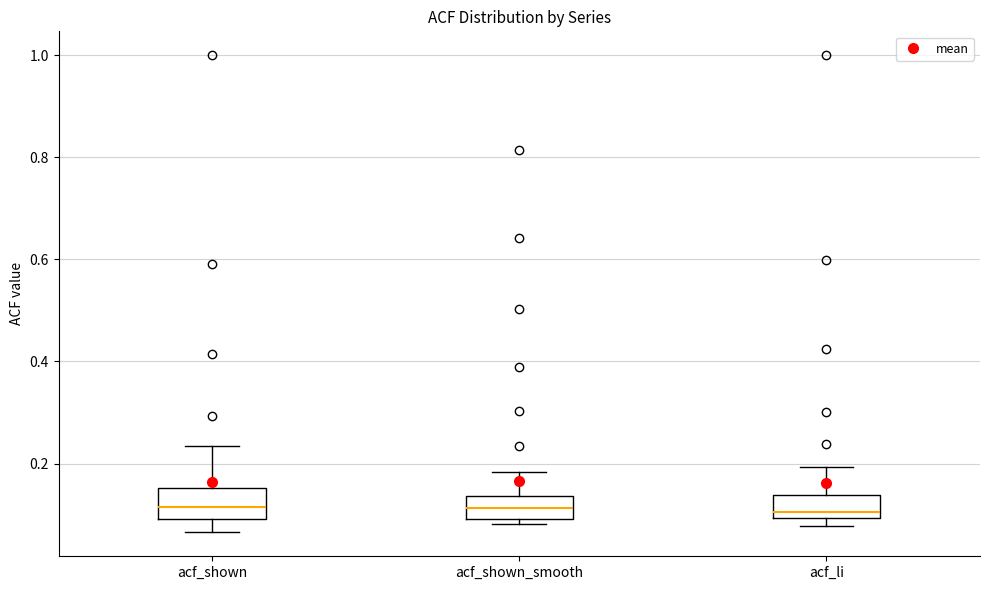

Reading left to right, transcribe this box plot: for each box, give where its median line is, the range the box spans, and where its two whiskers end, as read against the y-axis. The values are not printed on the chart, so give them approximately, as read against the axis.

acf_shown: median 0.12, box 0.10 to 0.16, whiskers 0.06 to 0.24
acf_shown_smooth: median 0.12, box 0.10 to 0.14, whiskers 0.08 to 0.18
acf_li: median 0.10 (just above the box's lower edge), box 0.10 to 0.14, whiskers 0.08 to 0.20